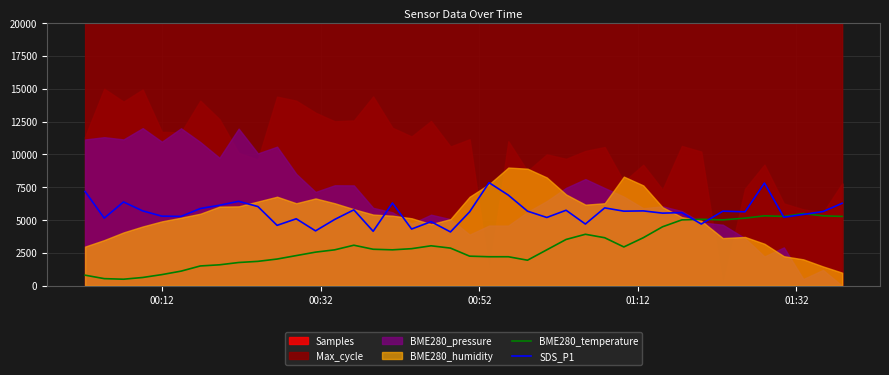

What is the minimum value for BME280_temperature?

500.0